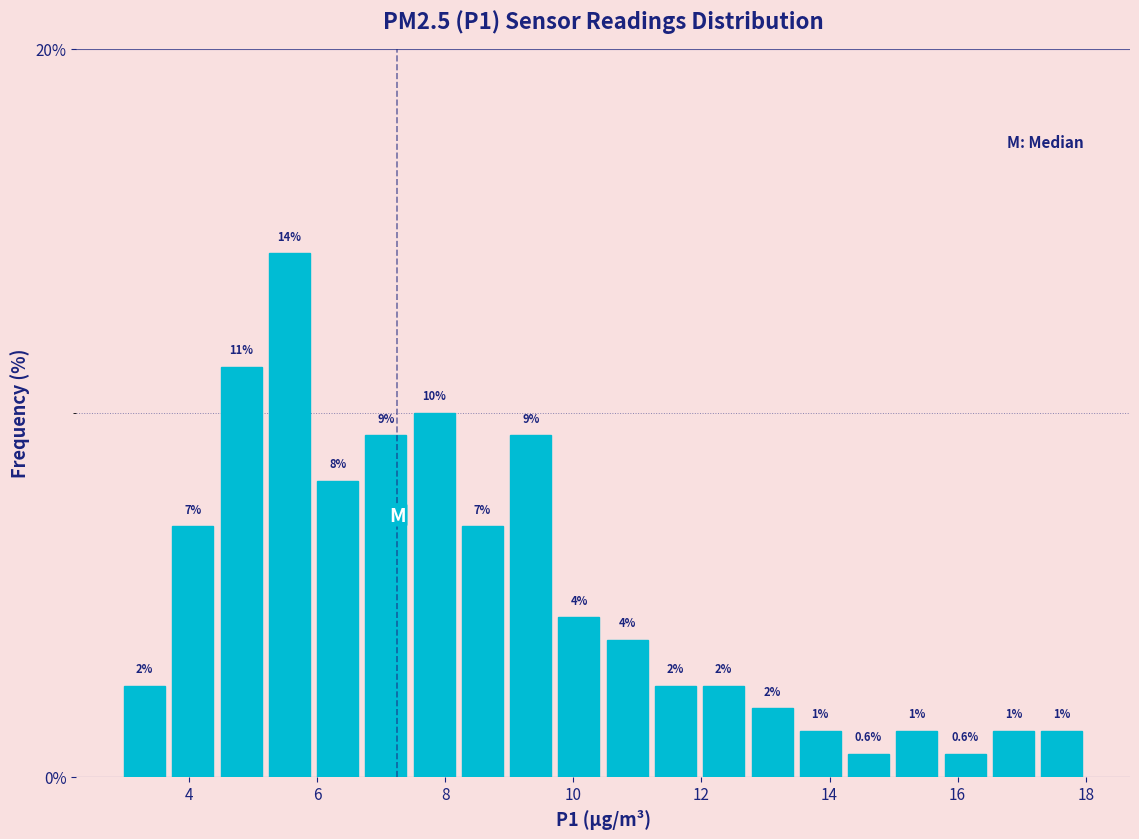

Read against the x-axis, roughly where is the centre of the tallest bar?

5.6